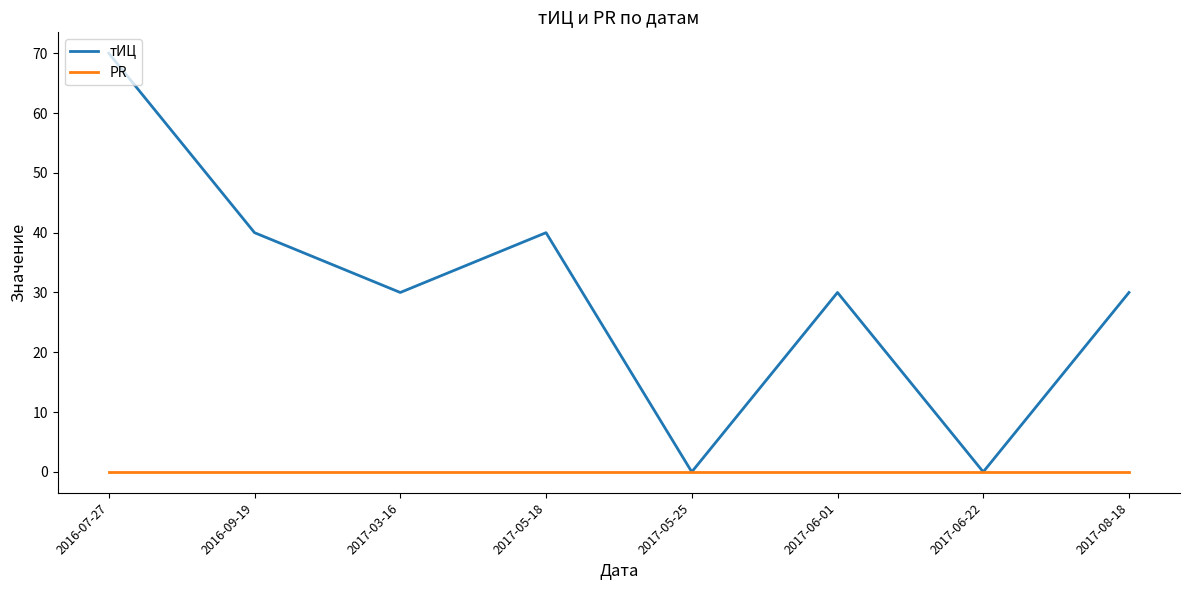

Reading right to left, list all the values displayed in this chart.

тИЦ: 2017-08-18=30	2017-06-22=0	2017-06-01=30	2017-05-25=0	2017-05-18=40	2017-03-16=30	2016-09-19=40	2016-07-27=70
PR: 2017-08-18=0	2017-06-22=0	2017-06-01=0	2017-05-25=0	2017-05-18=0	2017-03-16=0	2016-09-19=0	2016-07-27=0